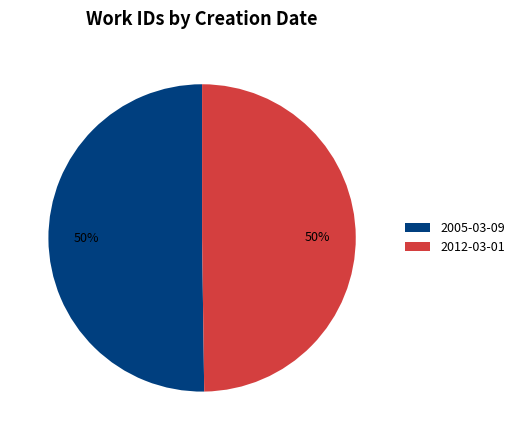

What is the ratio of the value at 2005-03-09 to the value at 2012-03-01?

1.0